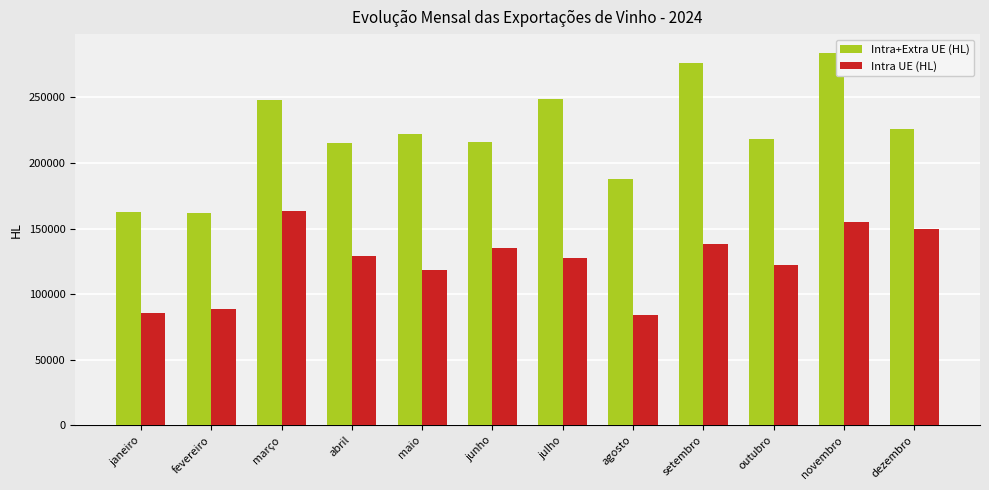

Is it true that Intra UE (HL) equals 39066.1 at abril?

False